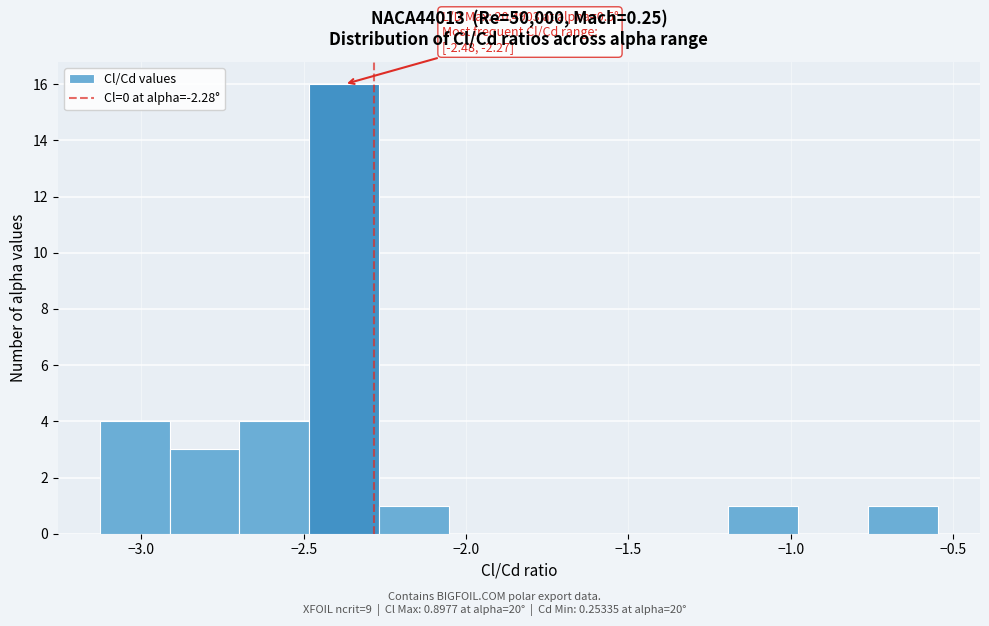

Over which range of the x-axis is the bar tallest?

-2.50 to -2.25